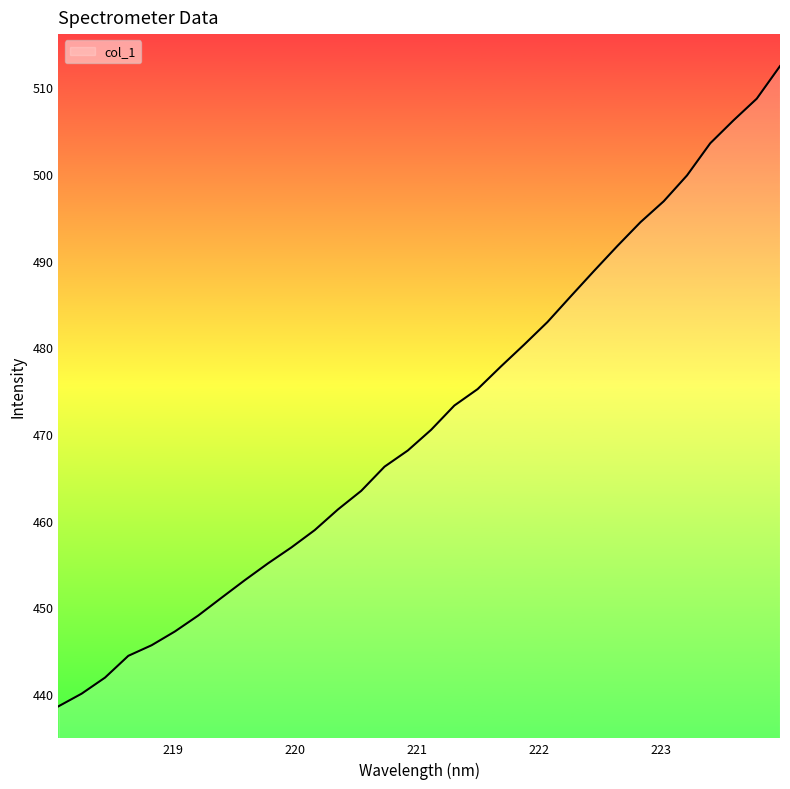

What is the smallest value displayed?

438.6